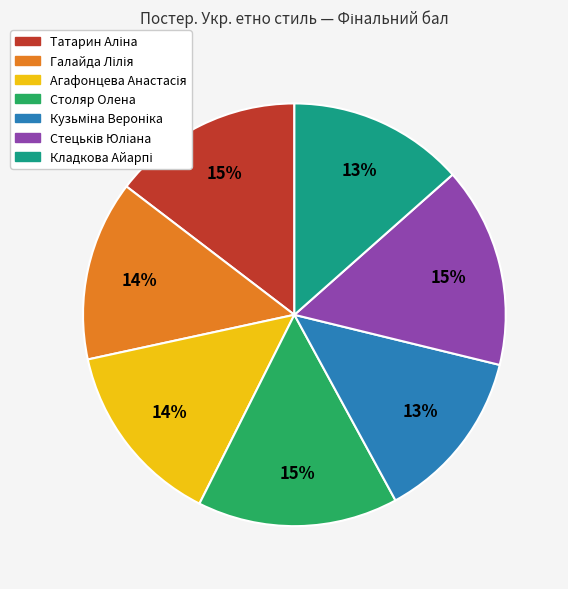

Is there any slice that represents more than half of the pie?

No